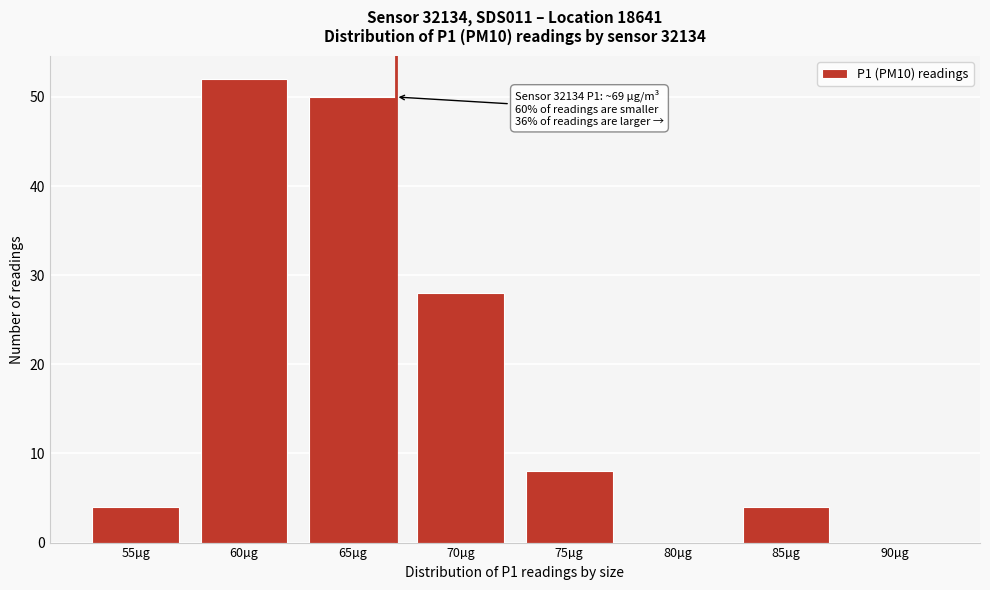

Reading right to left, list all the values displayed in this chart.

90µg=0	85µg=4	80µg=0	75µg=8	70µg=28	65µg=50	60µg=52	55µg=4